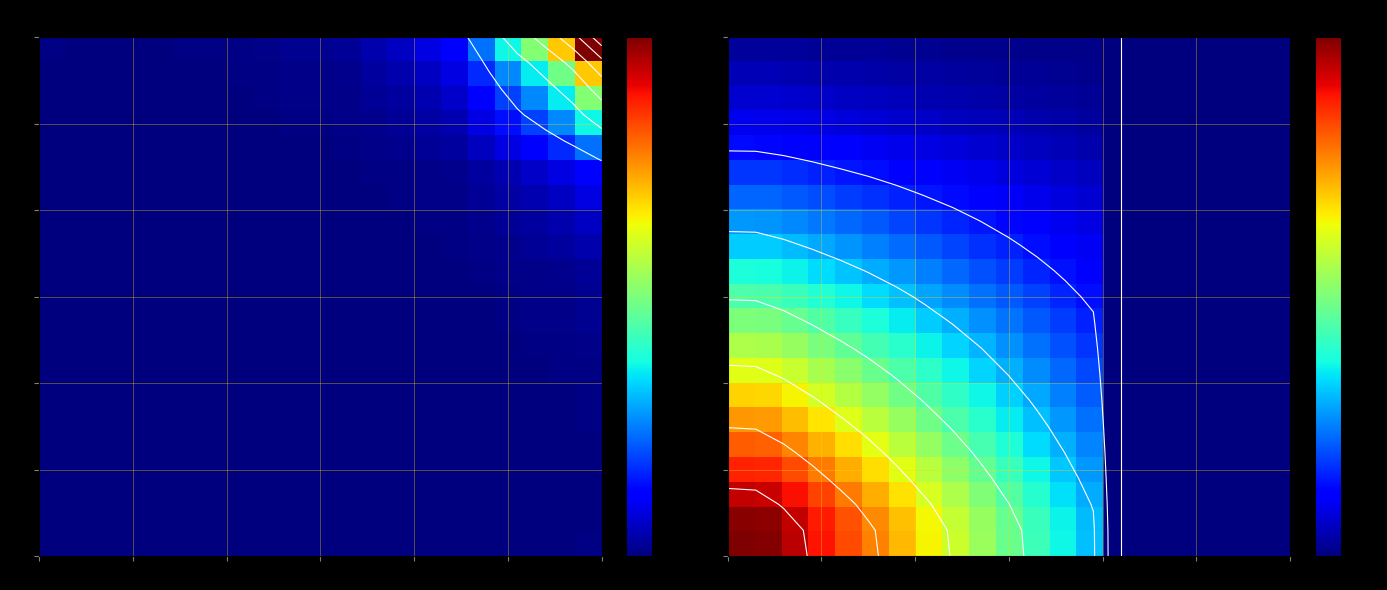

How many series are shown in this chart?

21